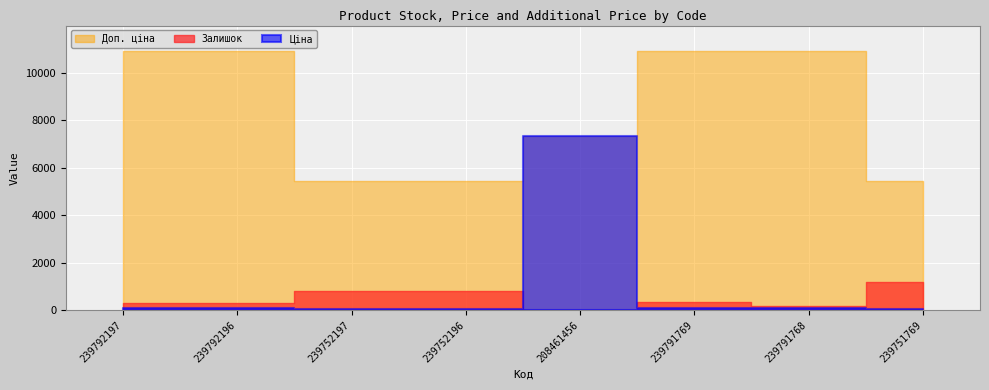

True or false: Доп. ціна and Залишок intersect in this chart.

False